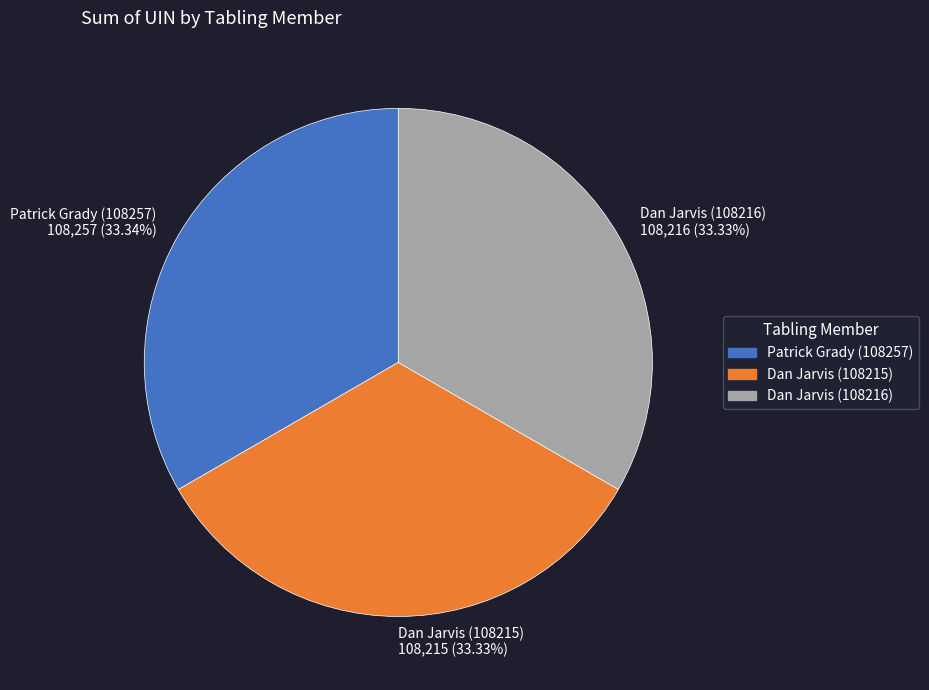

What is the ratio of the value at Dan Jarvis (108215) to the value at Patrick Grady (108257)?

1.0